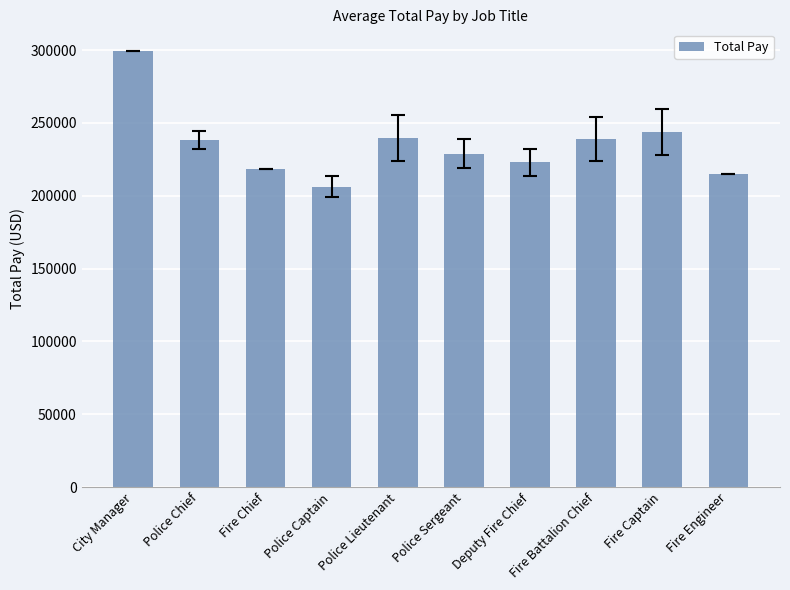

What is the difference between the maximum and minimum values?

93017.6